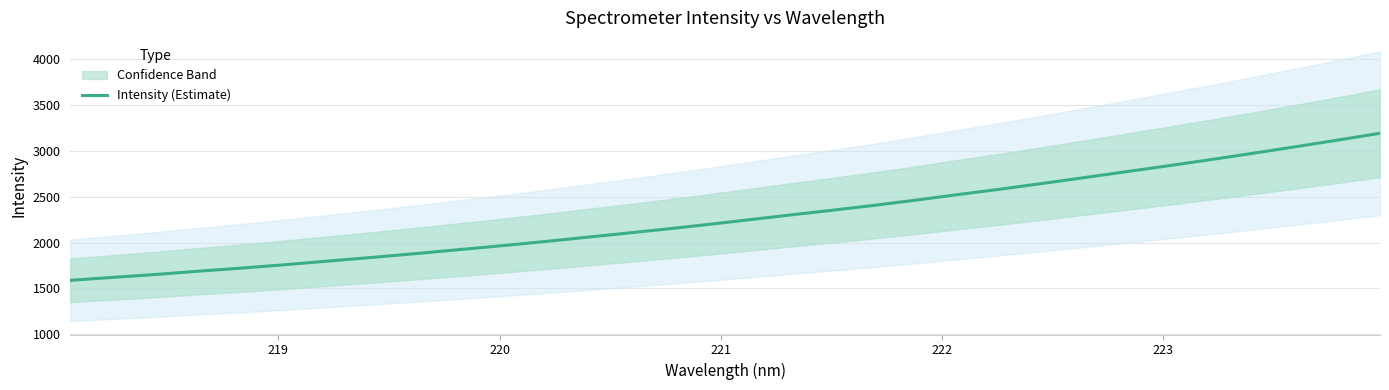

What is the greatest value displayed?

3193.4